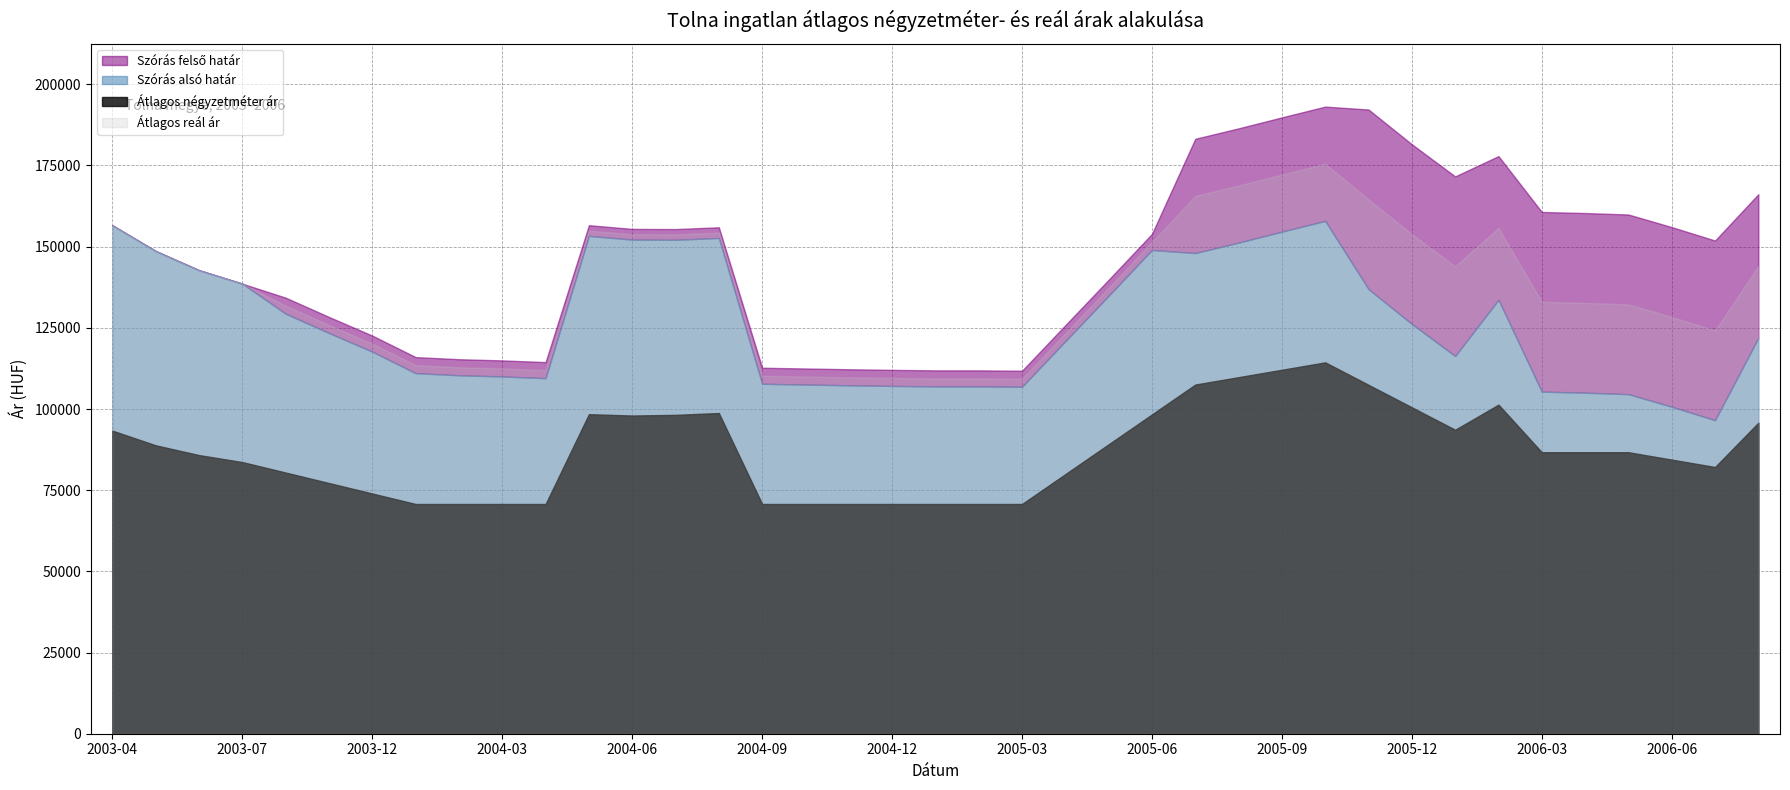

How many interior local valleys does the Szórás felső határ series have?

5